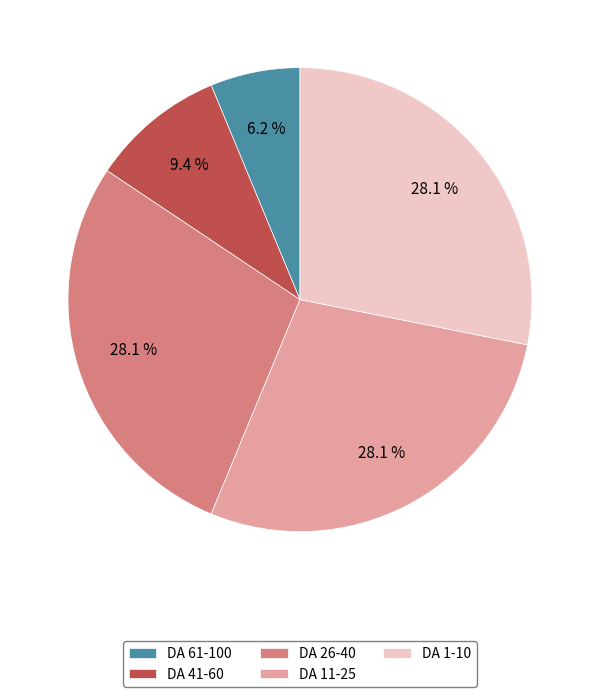

Combined, do DA 26-40 and DA 11-25 account for over 50%?

Yes